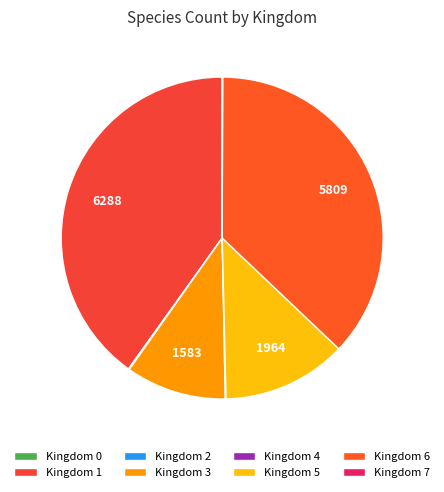

What is the change in value from Kingdom 2 to Kingdom 4?

-4